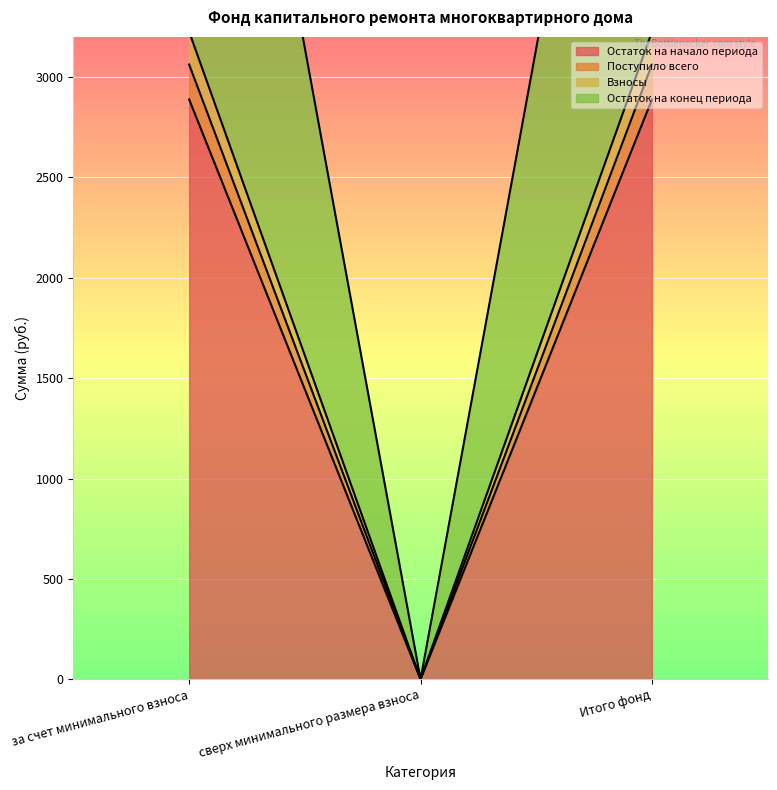

Which series has the largest total across all categories?

Остаток на конец периода